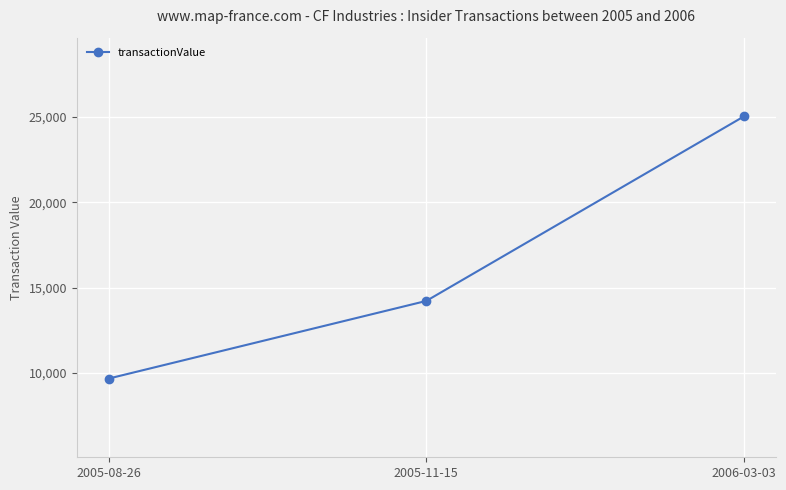

True or false: the data shows 6058 at 2005-08-26.

False